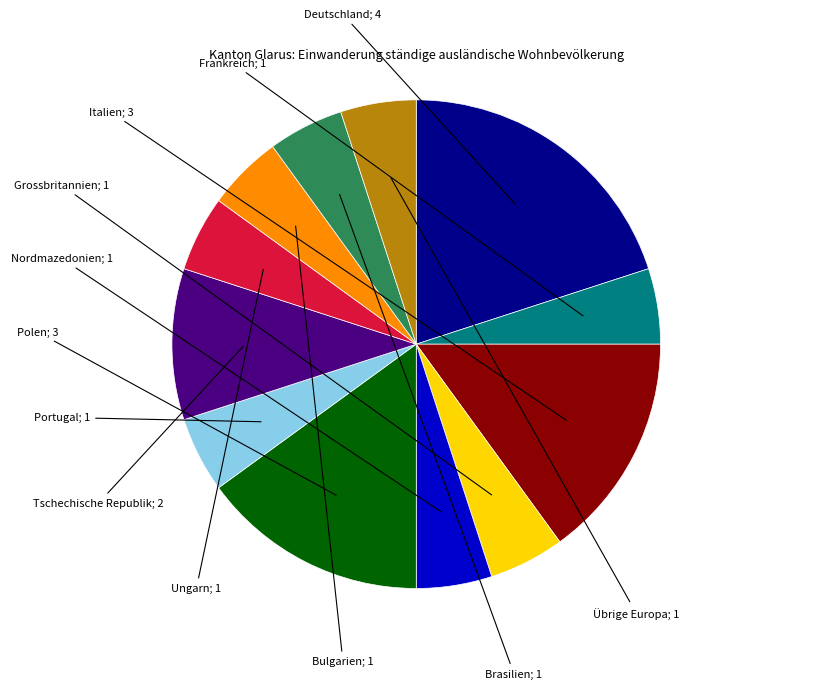

Is there any slice that represents more than half of the pie?

No